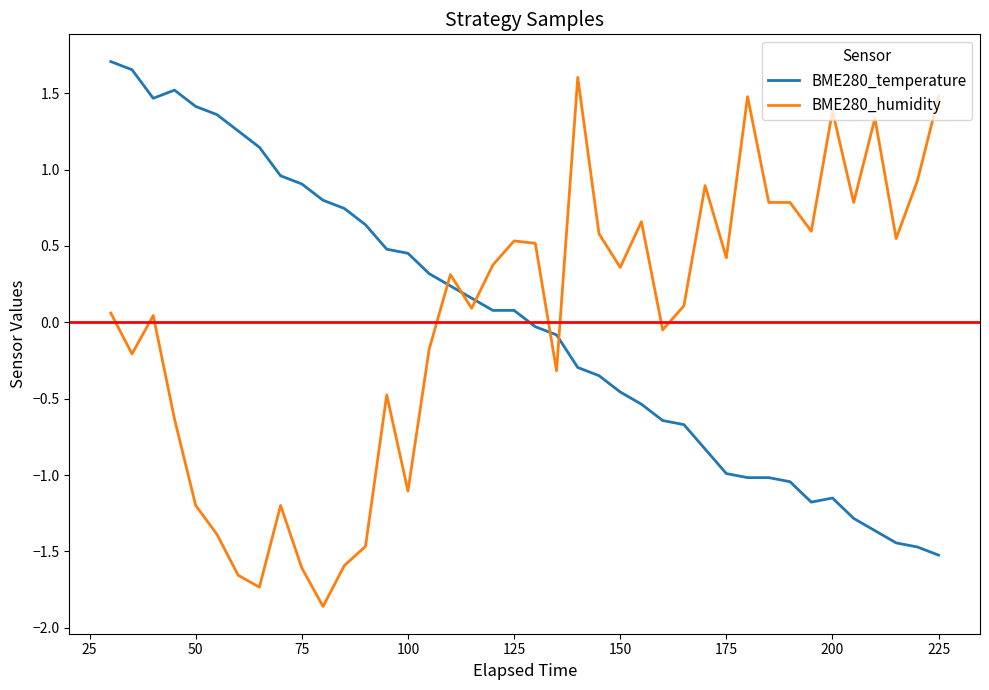

Which series ends up on top after the final intersection of BME280_temperature and BME280_humidity?

BME280_humidity